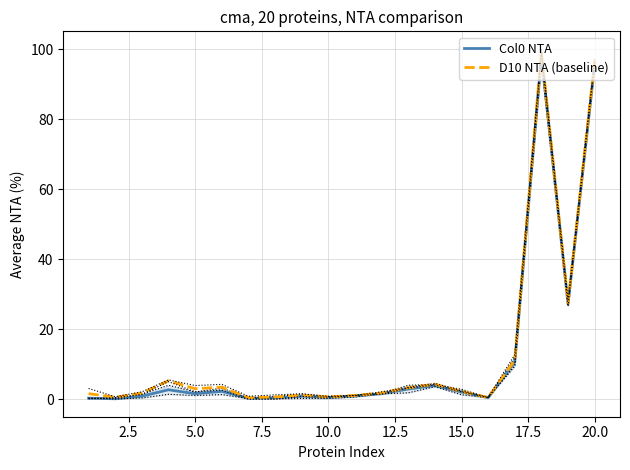

True or false: D10 NTA (baseline) has a value of 62.3 at 20.0.

False